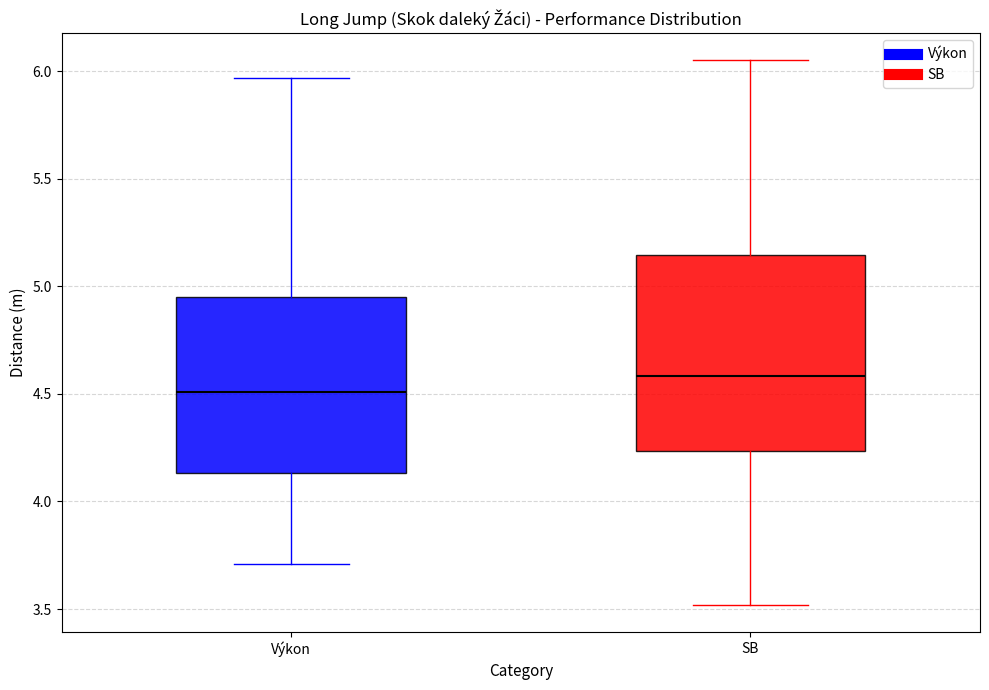

Comparing the boxes themselves (not the whiskers), which one is the tallest?

SB